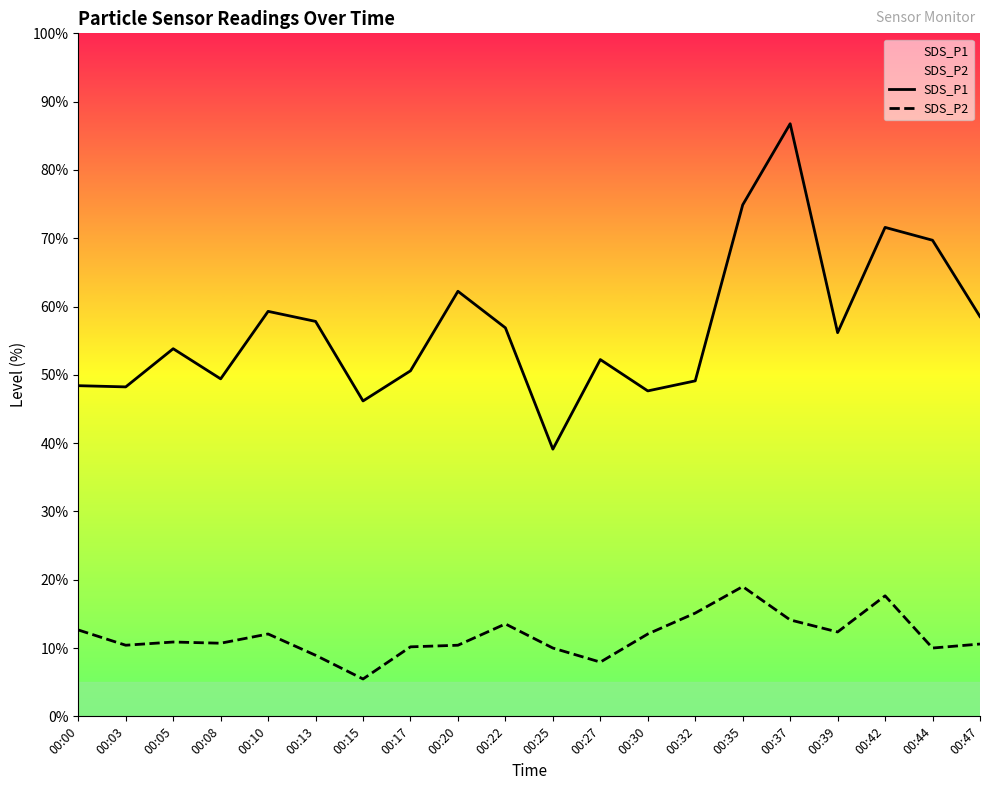

Does the chart display data point markers on the line(s)?

No